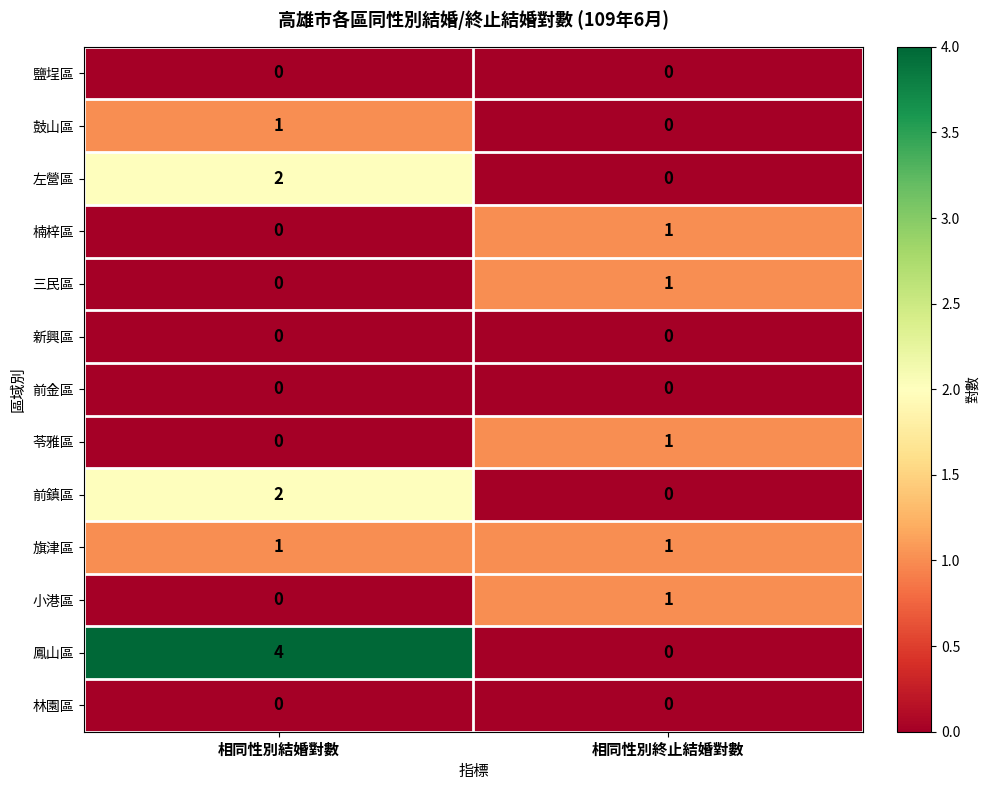

Is it true that 前金區 equals 0 at 相同性別結婚對數?

True